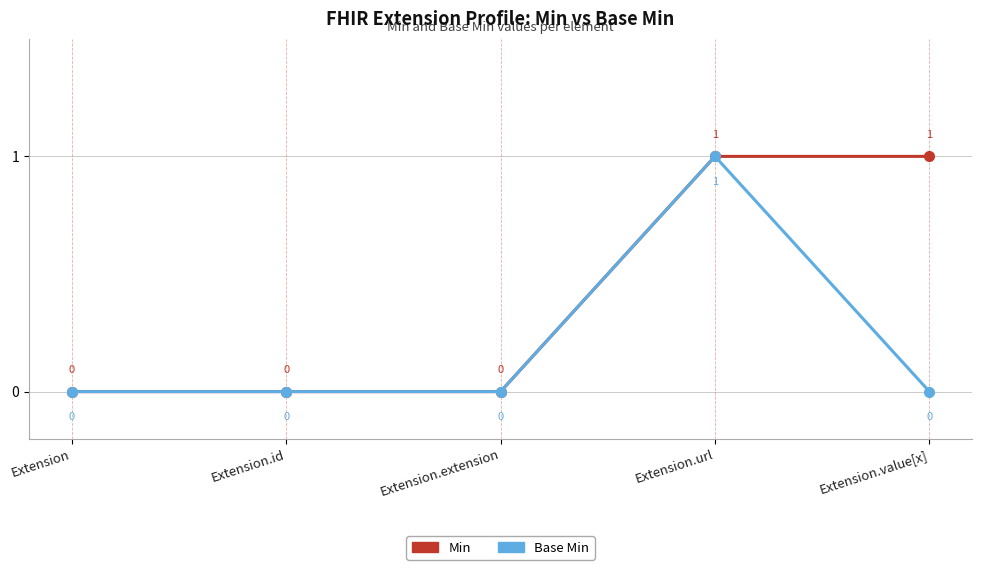

Is the value of Base Min at Extension.url greater than the value of Min at Extension.id?

Yes